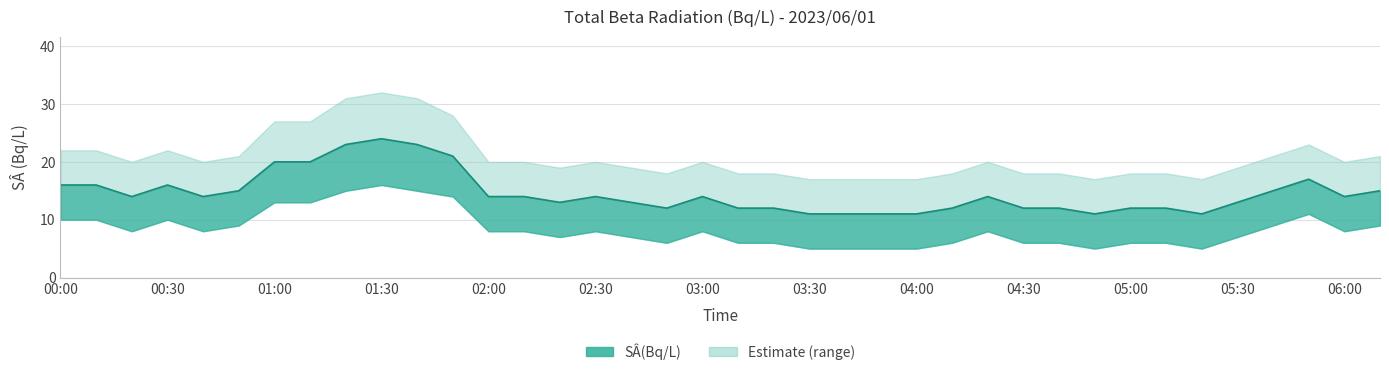

Read the value at 04:00, to the nearest 10.

10